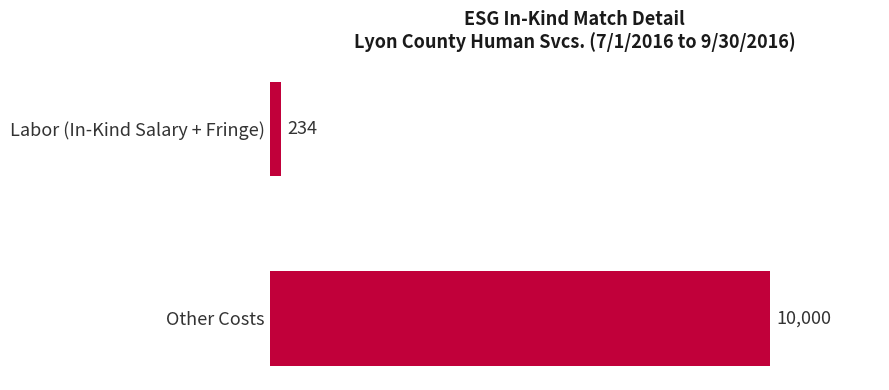

How many values are below 10000?

1